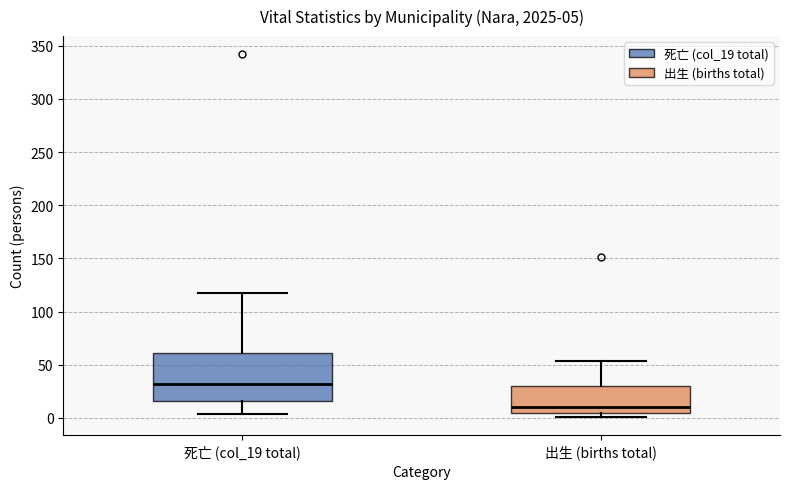

Which box's median line is the lowest?

出生 (births total)